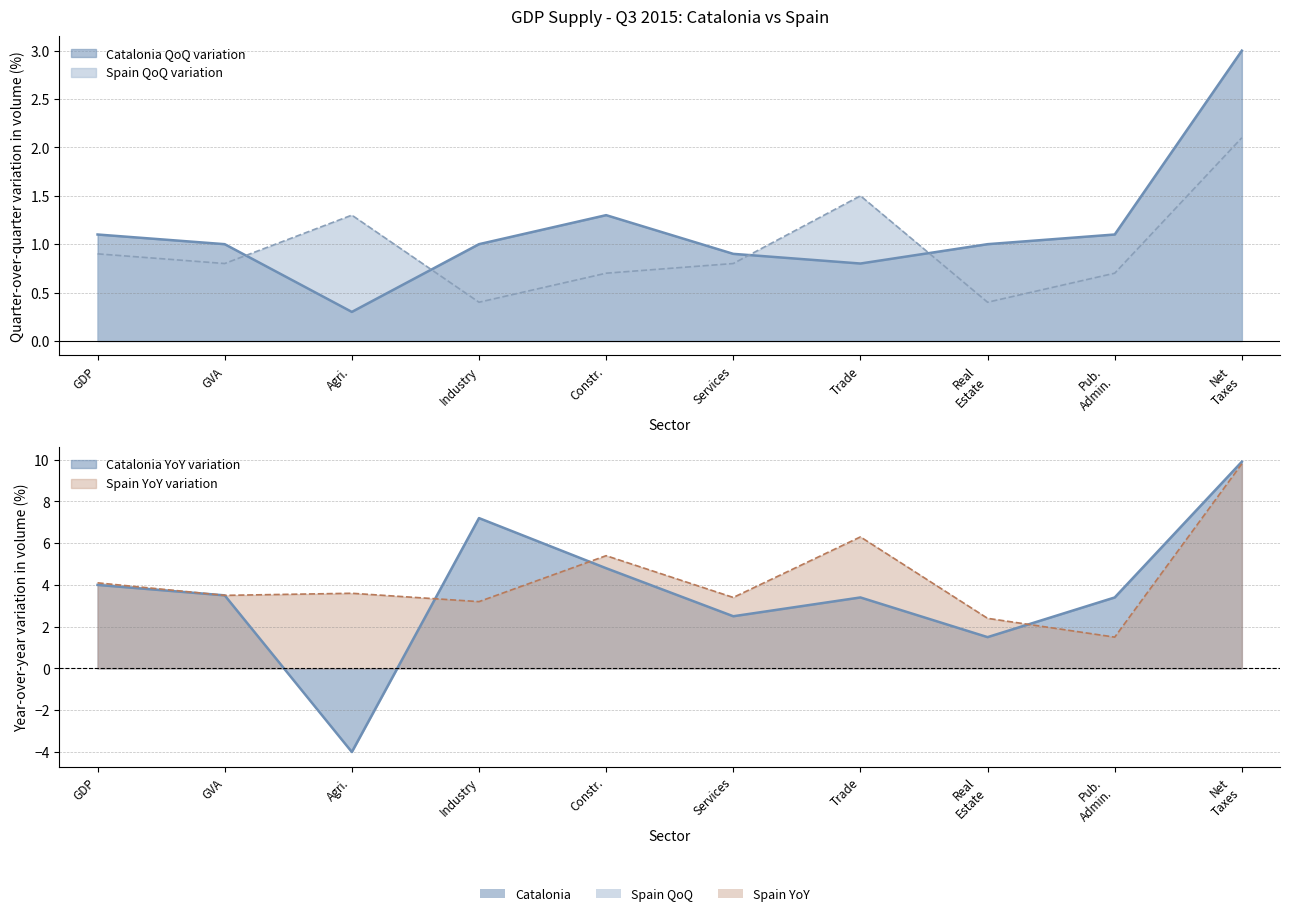

At which category does Spain QoQ variation reach its first local peak?

Agri.